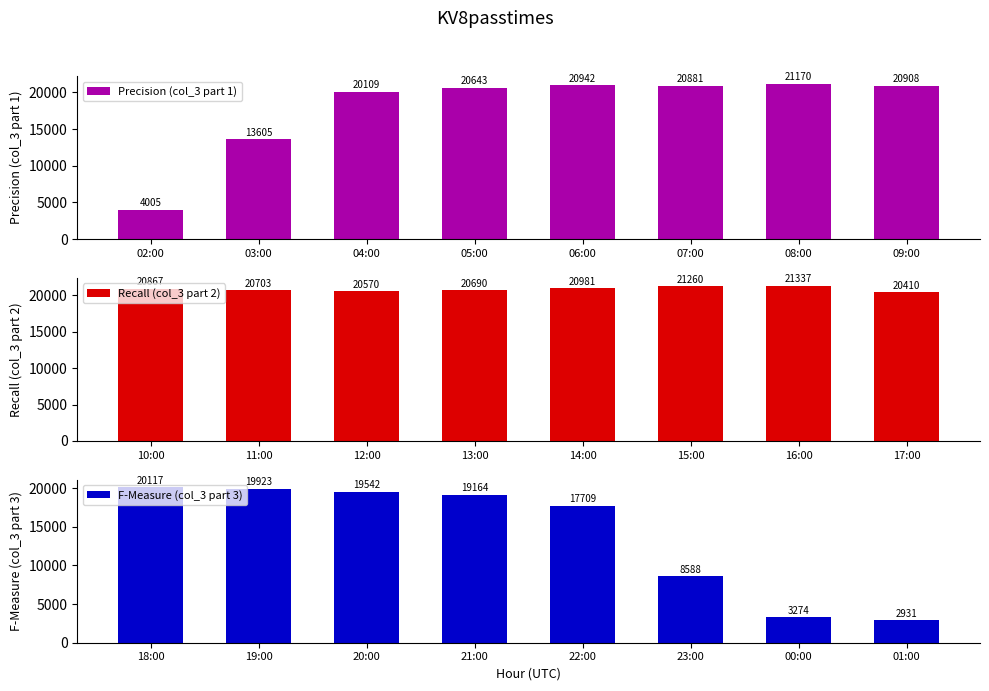

True or false: Precision (col_3 part 1) has a value of 23187 at 03:00.

False